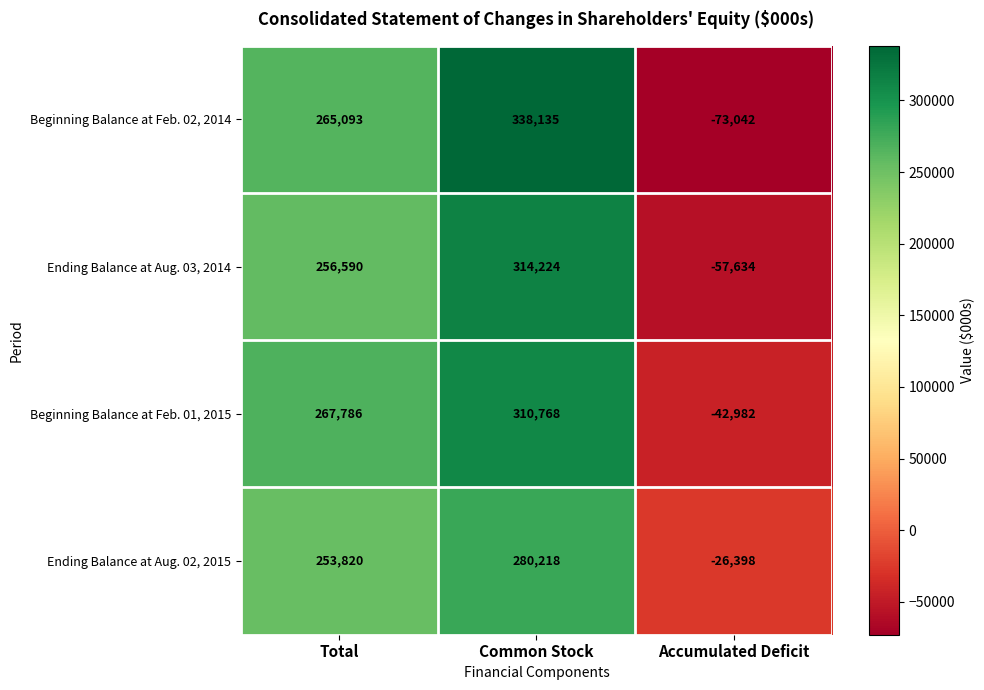

Is it true that Beginning Balance at Feb. 01, 2015 equals -42982 at Accumulated Deficit?

True